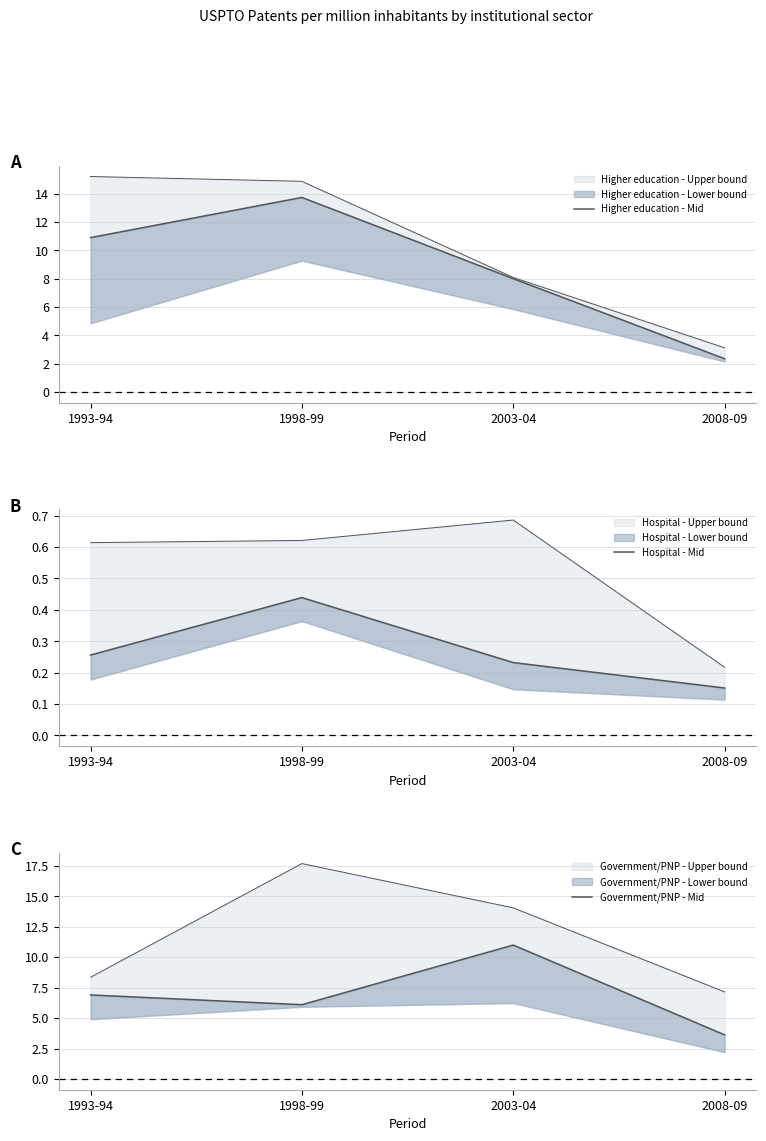

Rank the series by their maximum value, from lowest to highest.

Hospital - Mid, Government/PNP - Mid, Higher education - Mid